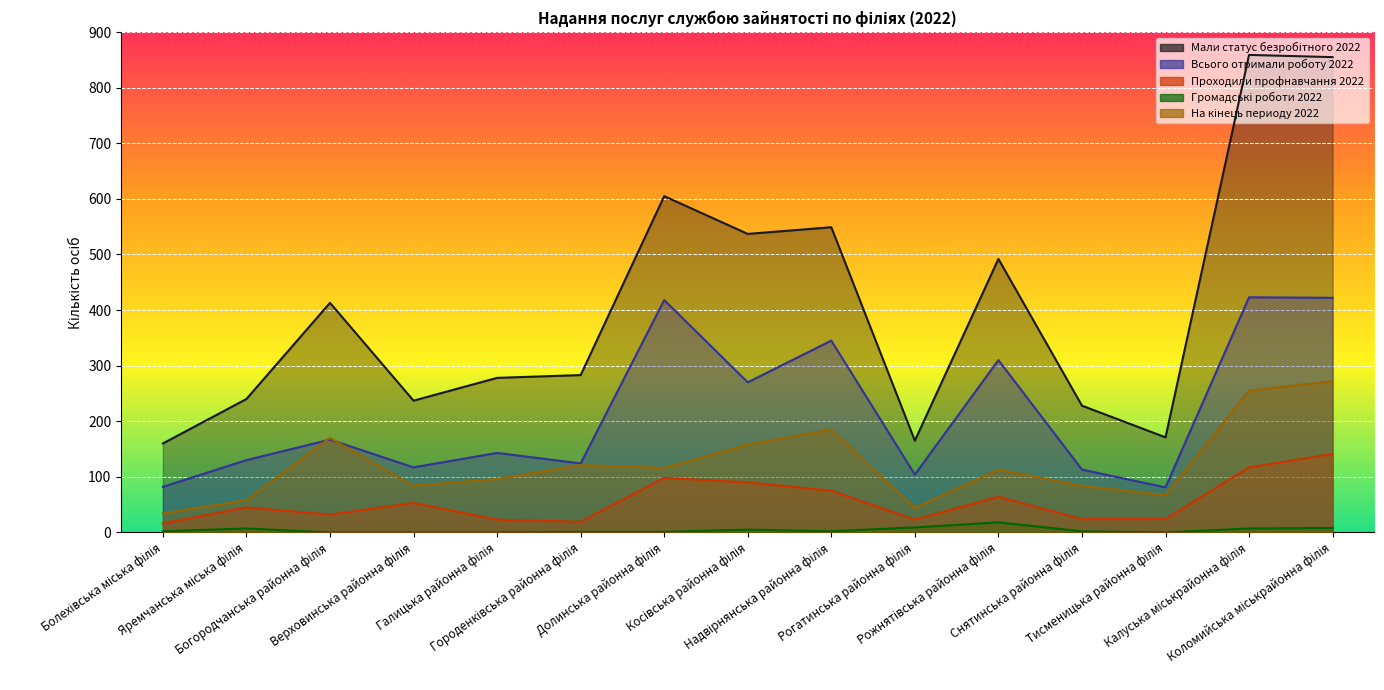

What is the label of the 14th point from the left?

Калуська міськрайонна філія